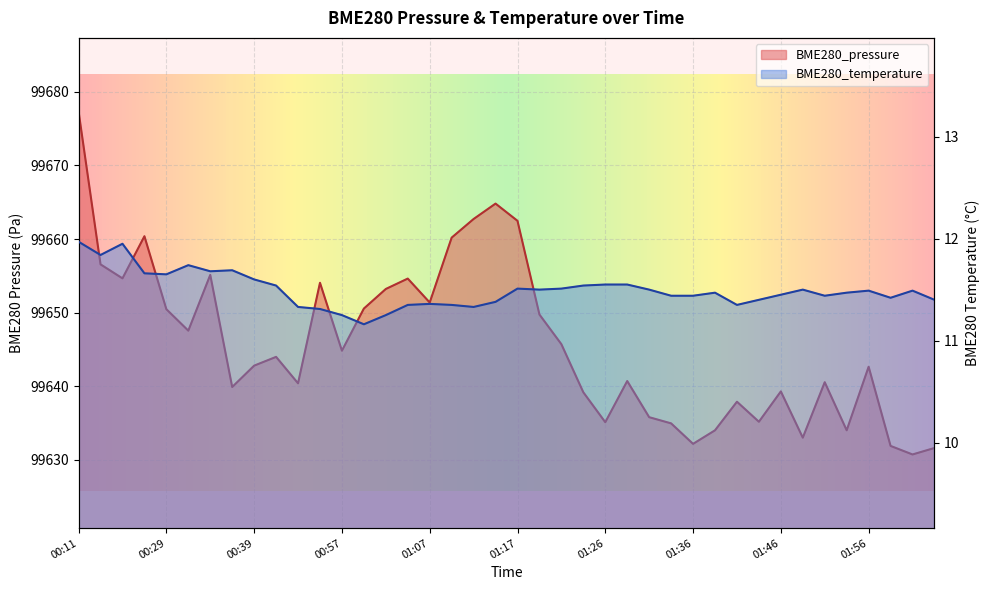

Rank the series by their average value, from lowest to highest.

BME280_temperature, BME280_pressure